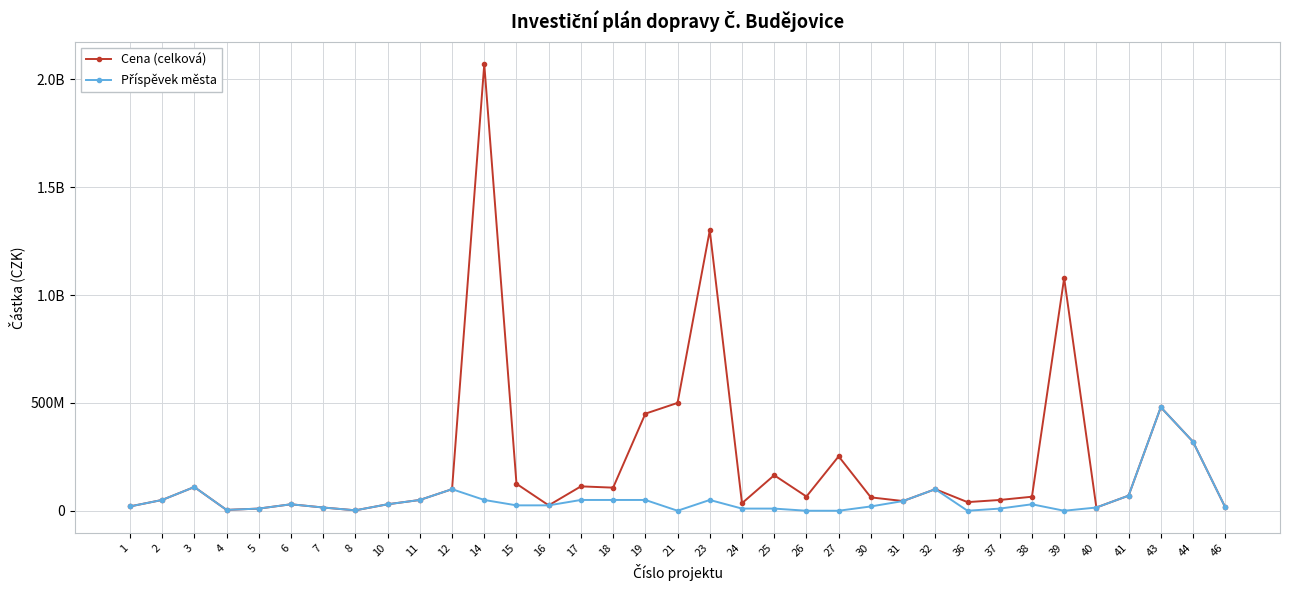

What value does the Cena (celková) series have at 21, to the nearest 100?

500000000